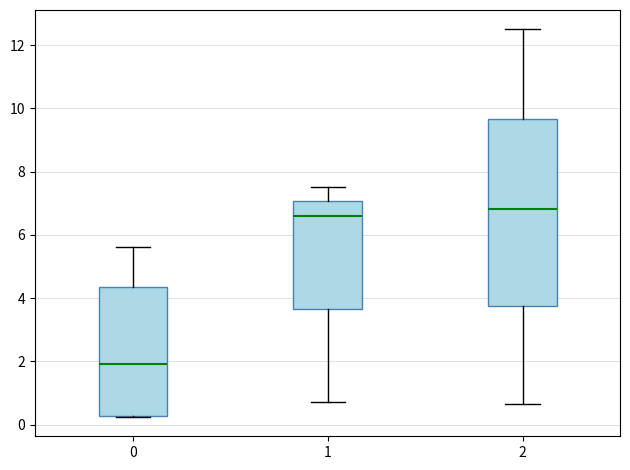

Where does the lower whisker of the box at x = 2 end on the y-axis? The values are not printed on the chart, so give them approximately, as read against the axis.

0.6